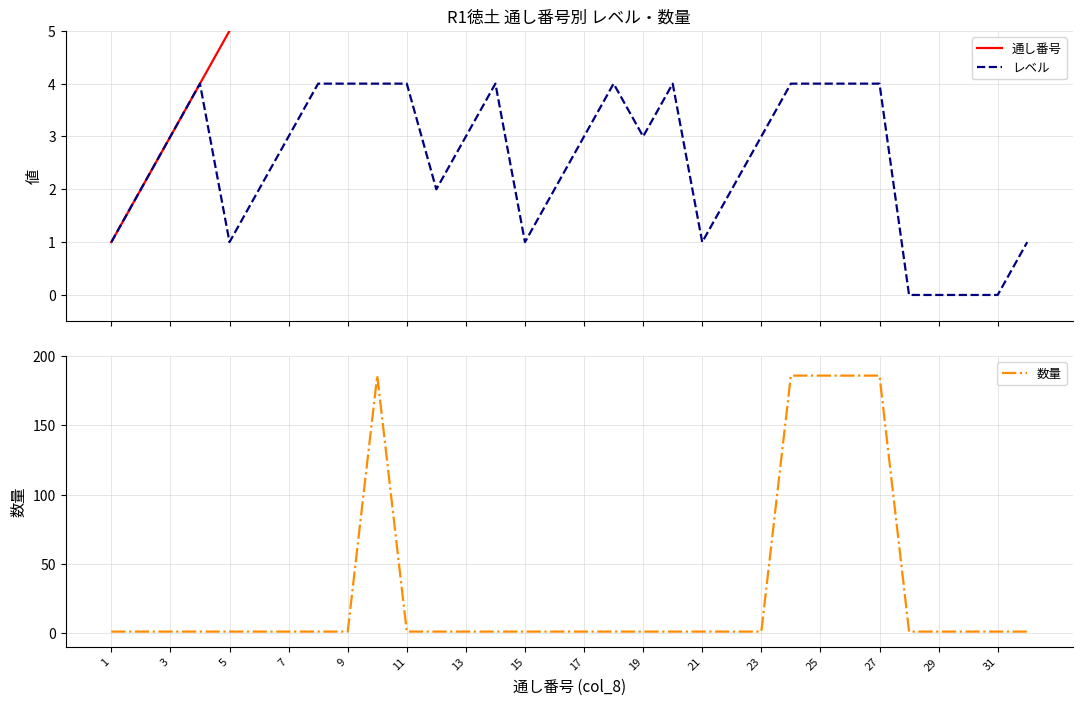

Which series has the largest range (max minus min)?

数量